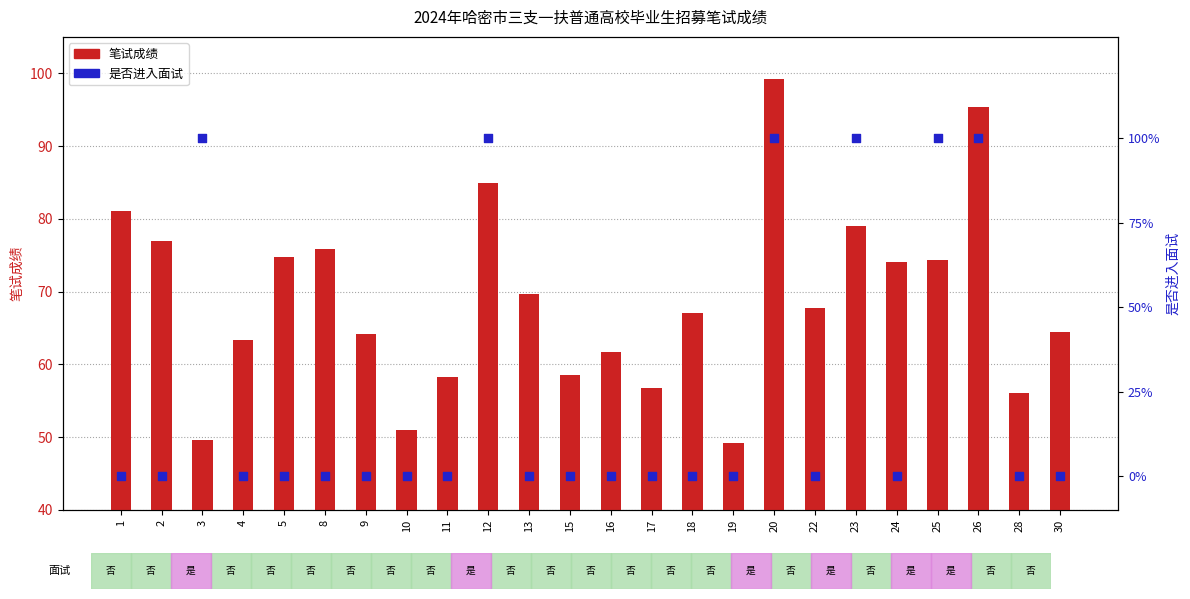

Which series contains the highest Y value?

是否进入面试